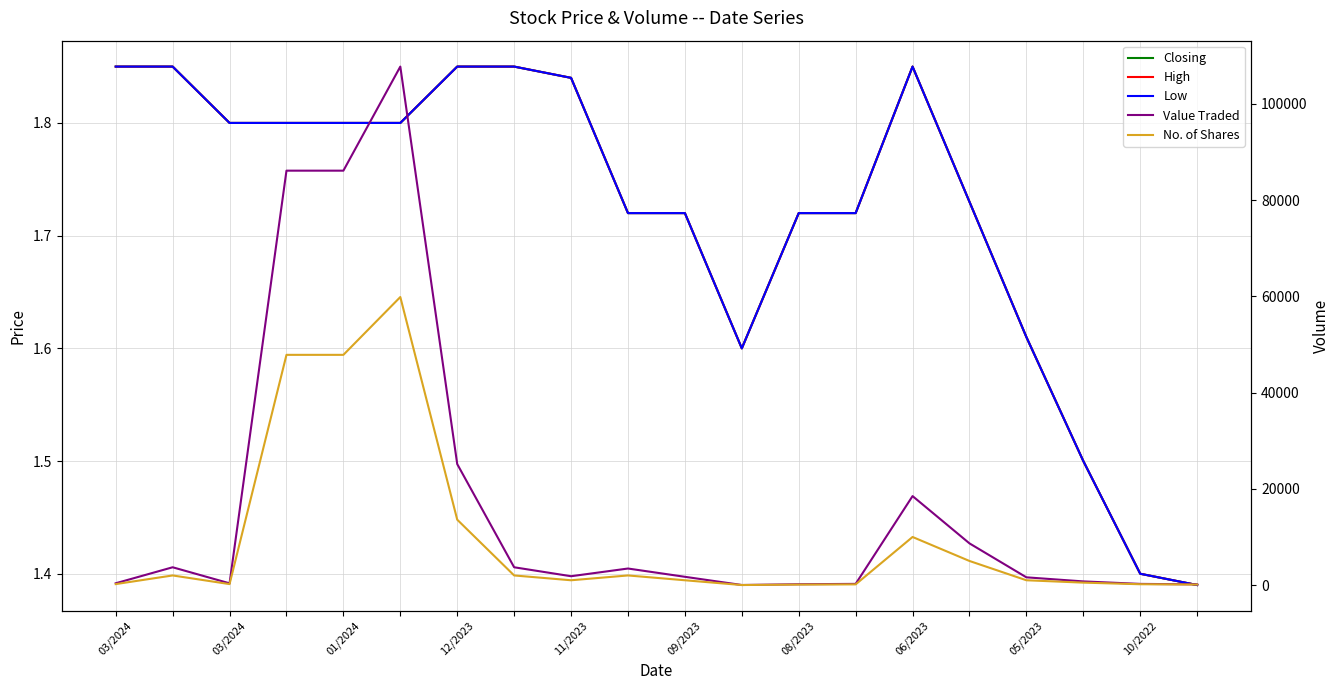

Which series changed the most between 12/2023 and 17?

Value Traded